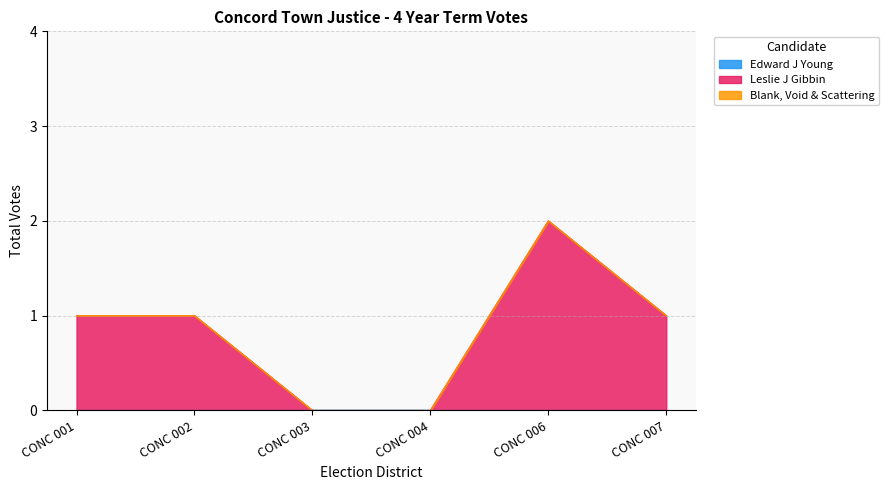

True or false: Blank, Void & Scattering and Edward J Young cross at least once.

False